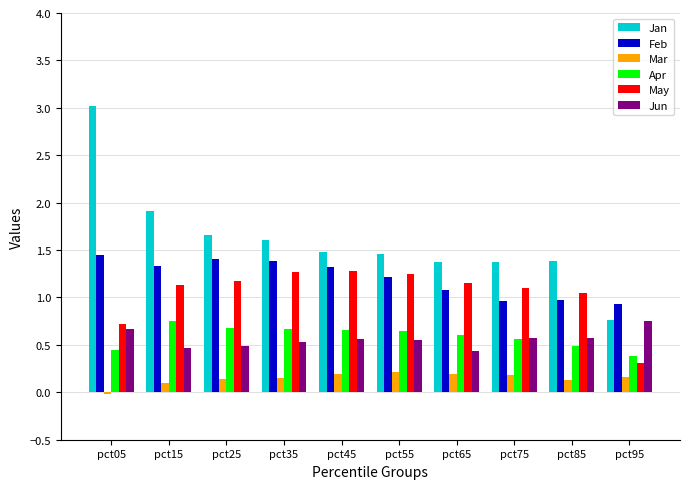

Which label corresponds to the smallest value in the chart?

pct05